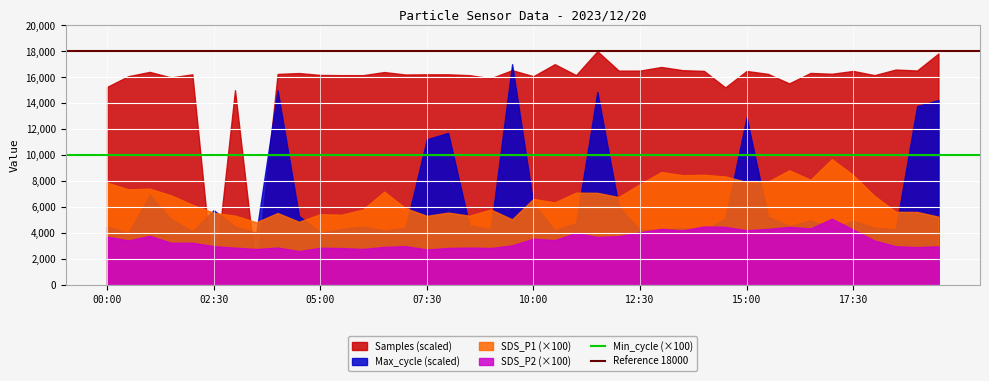

What is the total value across all series at 00:00?

31339.9